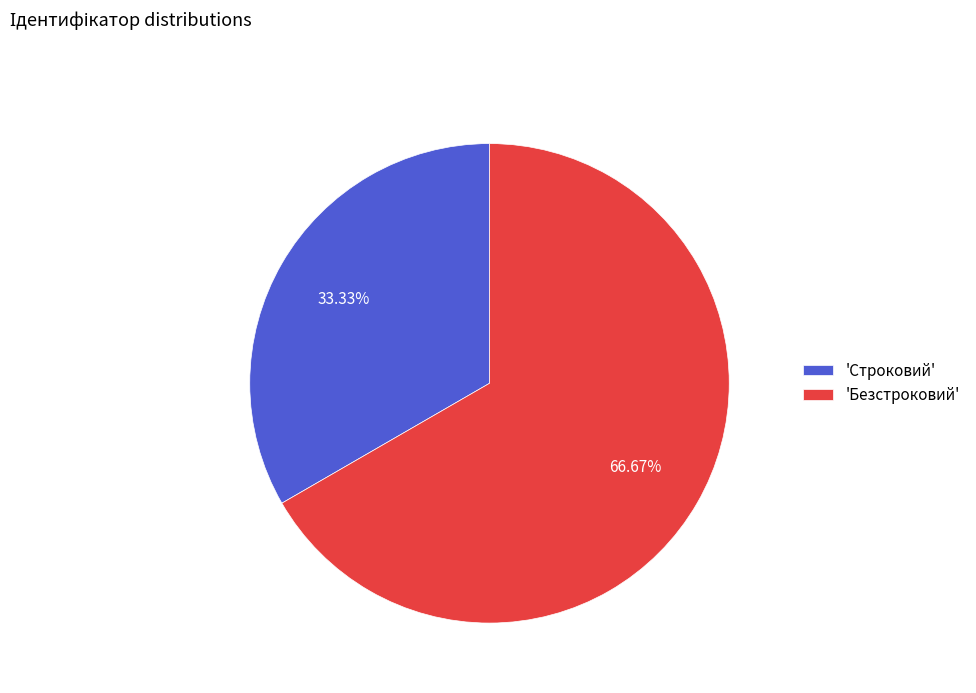

How many segments does this pie chart have?

2